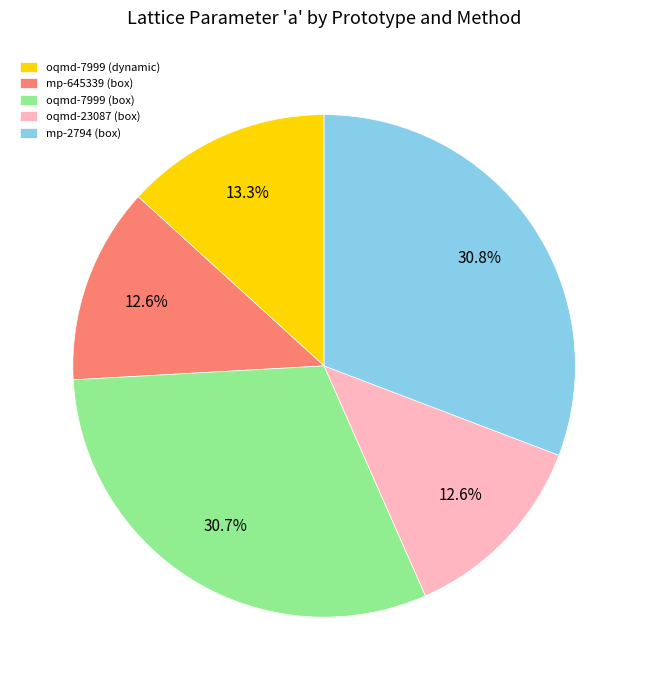

Is the sum of oqmd-23087 (box) and oqmd-7999 (dynamic) greater than half?

No